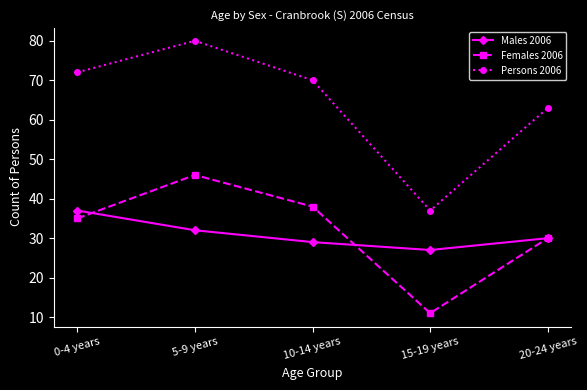

The value of Persons 2006 at 15-19 years is 11. True or false?

False